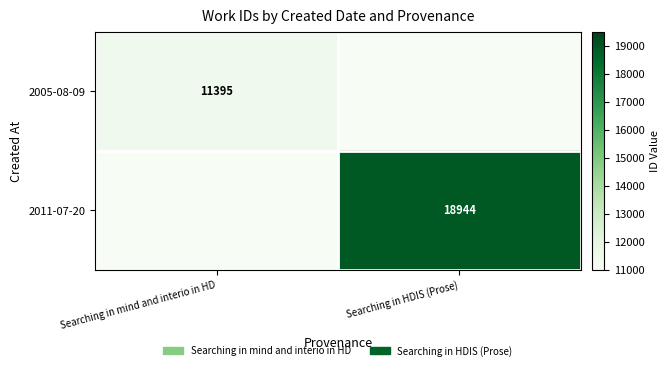

True or false: 2005-08-09 has a value of 5201 at Searching in mind and interio in HD.

False